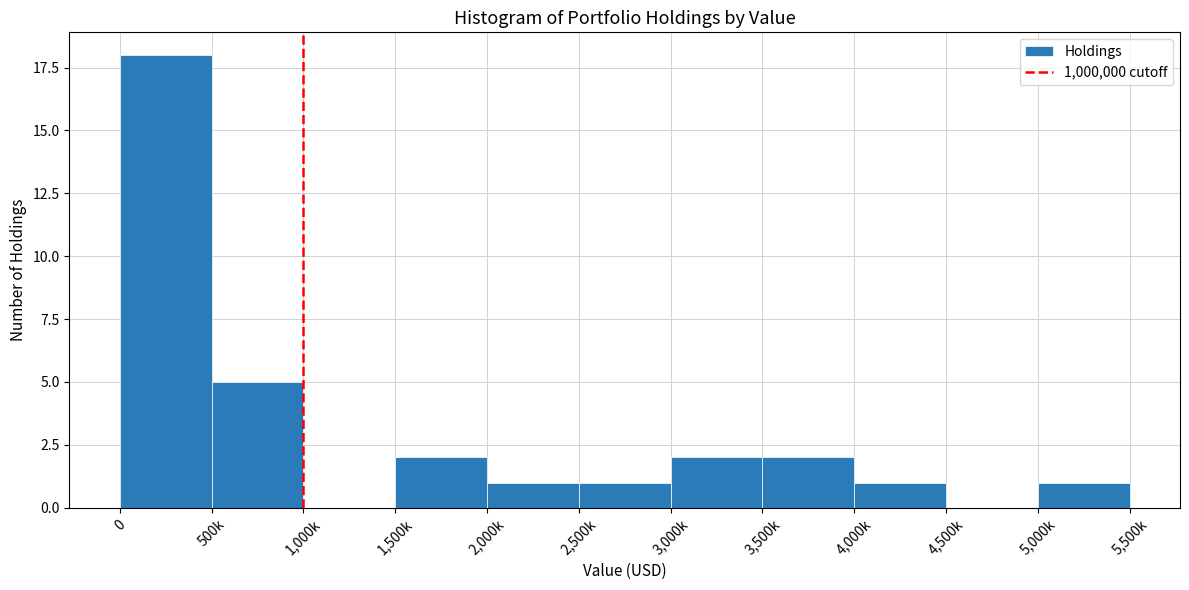

Reading left to right, extract all data points from this chart.

0=18	500k=5	1,000k=0	1,500k=2	2,000k=1	2,500k=1	3,000k=2	3,500k=2	4,000k=1	4,500k=0	5,000k=1